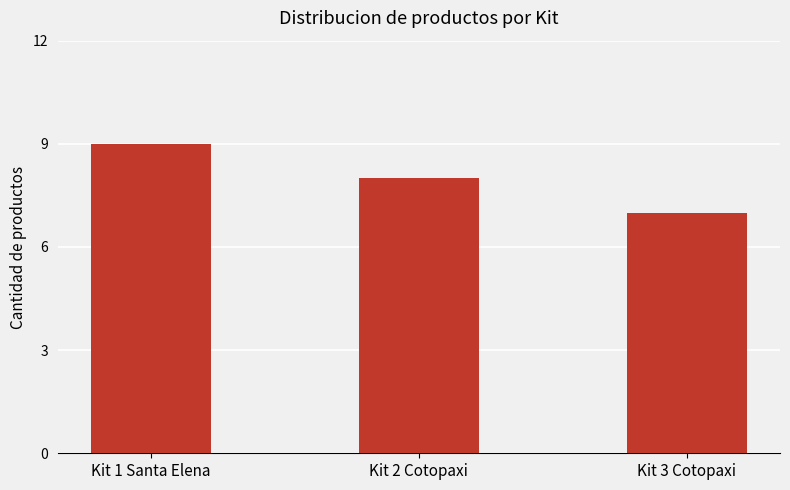

What value does the data have at Kit 2 Cotopaxi?

8